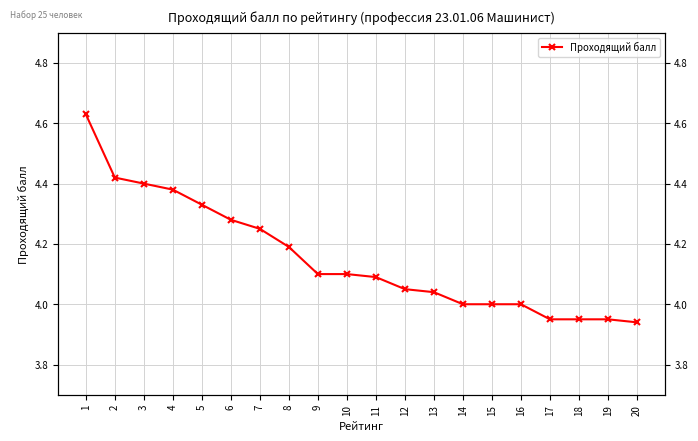

What is the greatest value displayed?

4.6